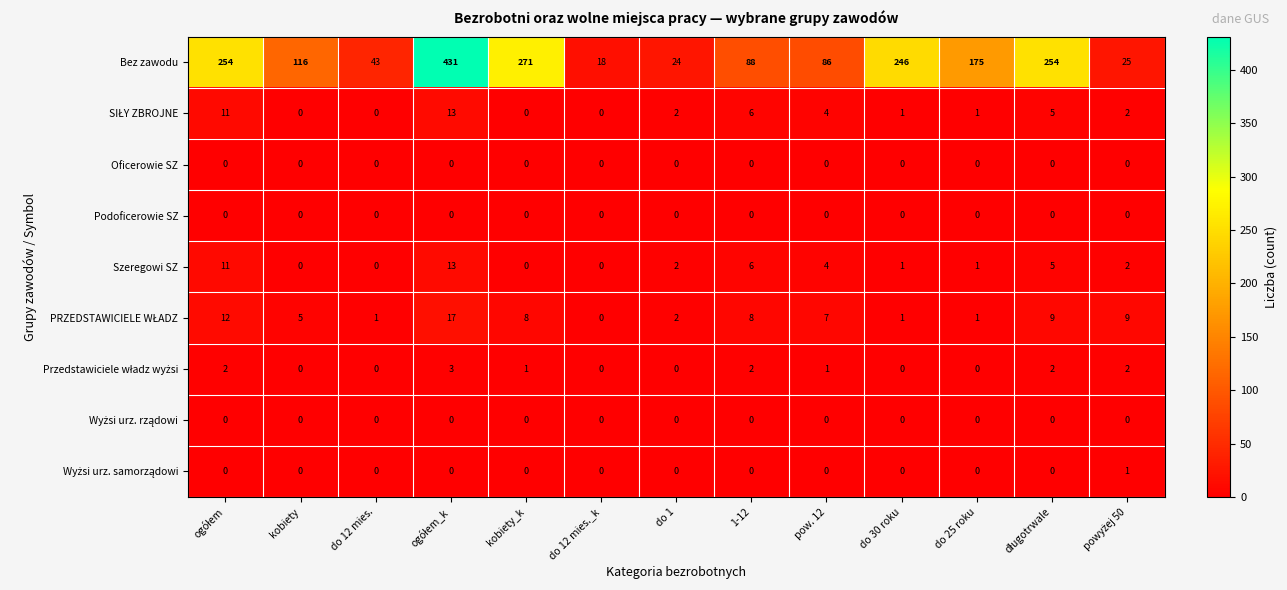

What is the maximum value shown in the chart?

431